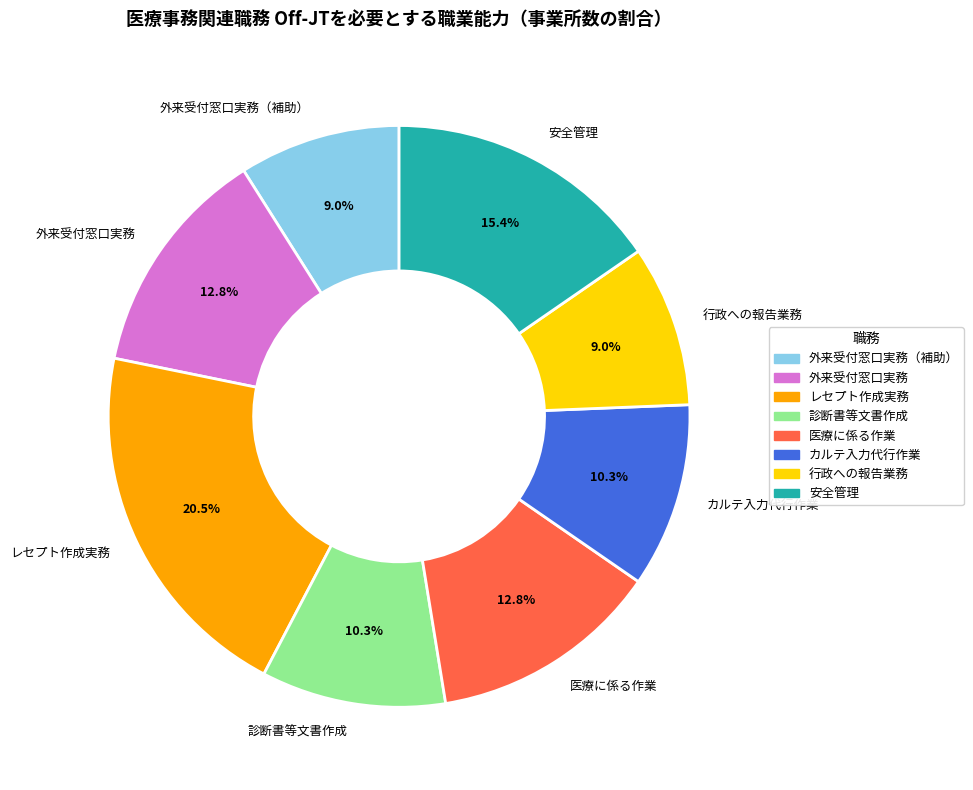

Is the sum of 安全管理 and 診断書等文書作成 greater than half?

No